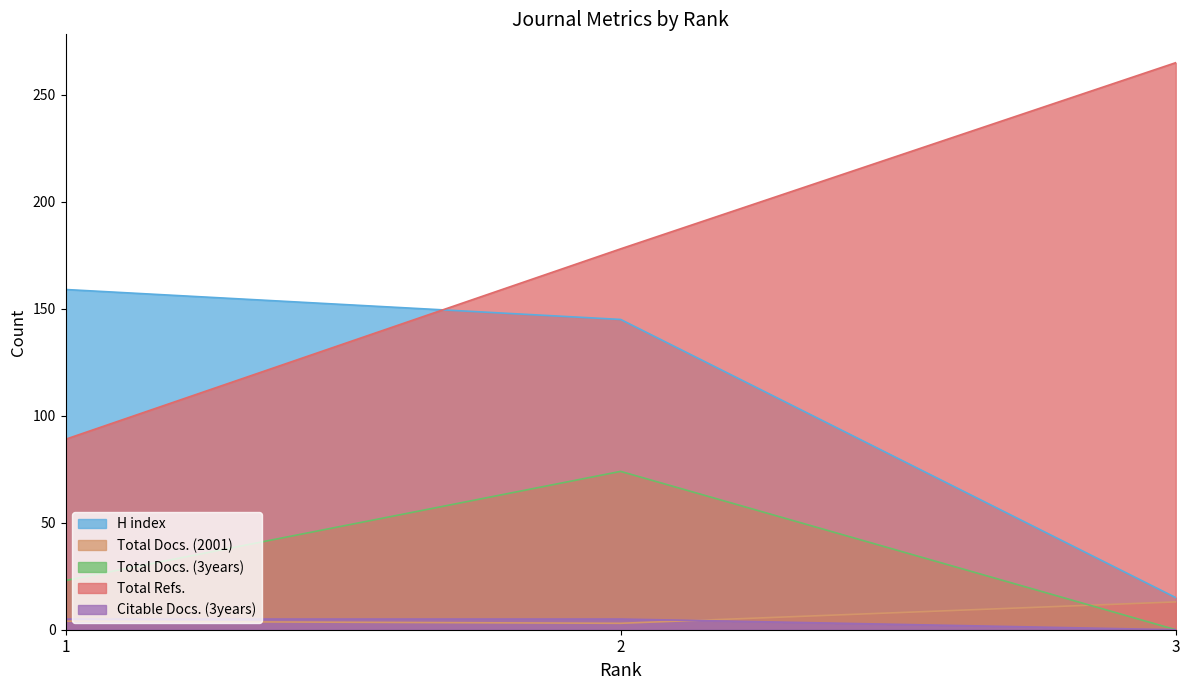

What is the sum of the Total Refs. values at 3 and 1?

354